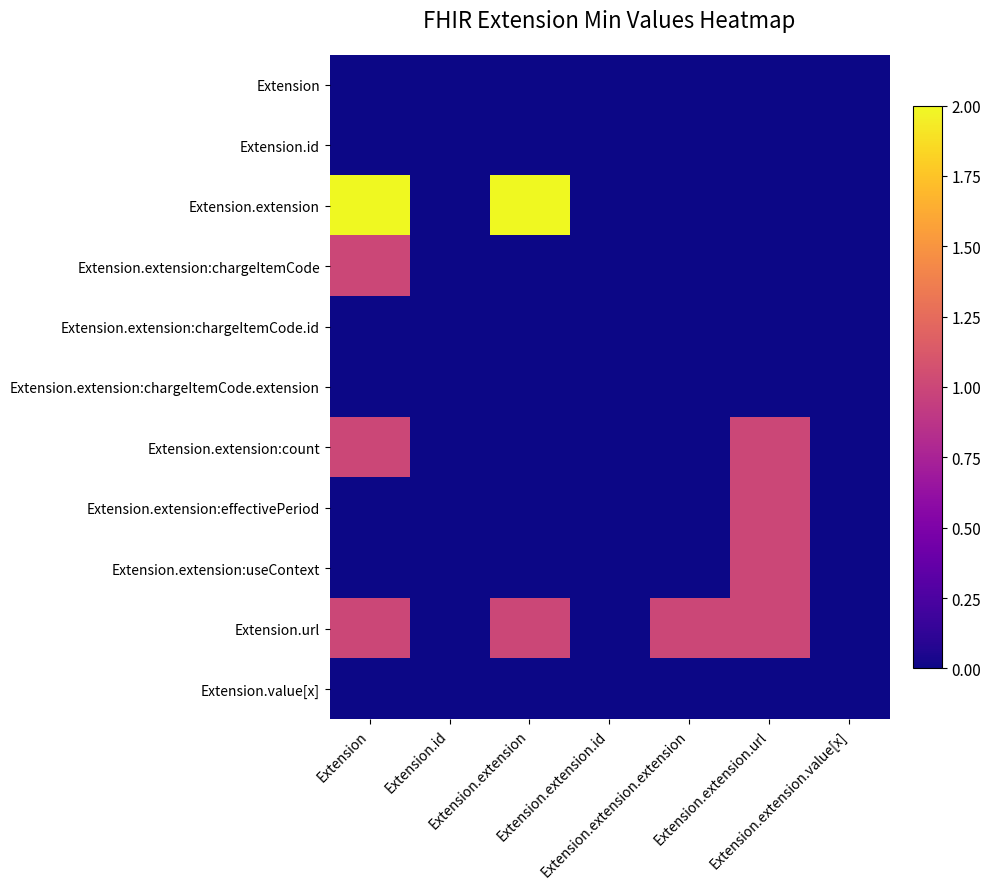

Rank the series by their maximum value, from lowest to highest.

Extension, Extension.id, Extension.extension:chargeItemCode.id, Extension.extension:chargeItemCode.extension, Extension.value[x], Extension.extension:chargeItemCode, Extension.extension:count, Extension.extension:effectivePeriod, Extension.extension:useContext, Extension.url, Extension.extension